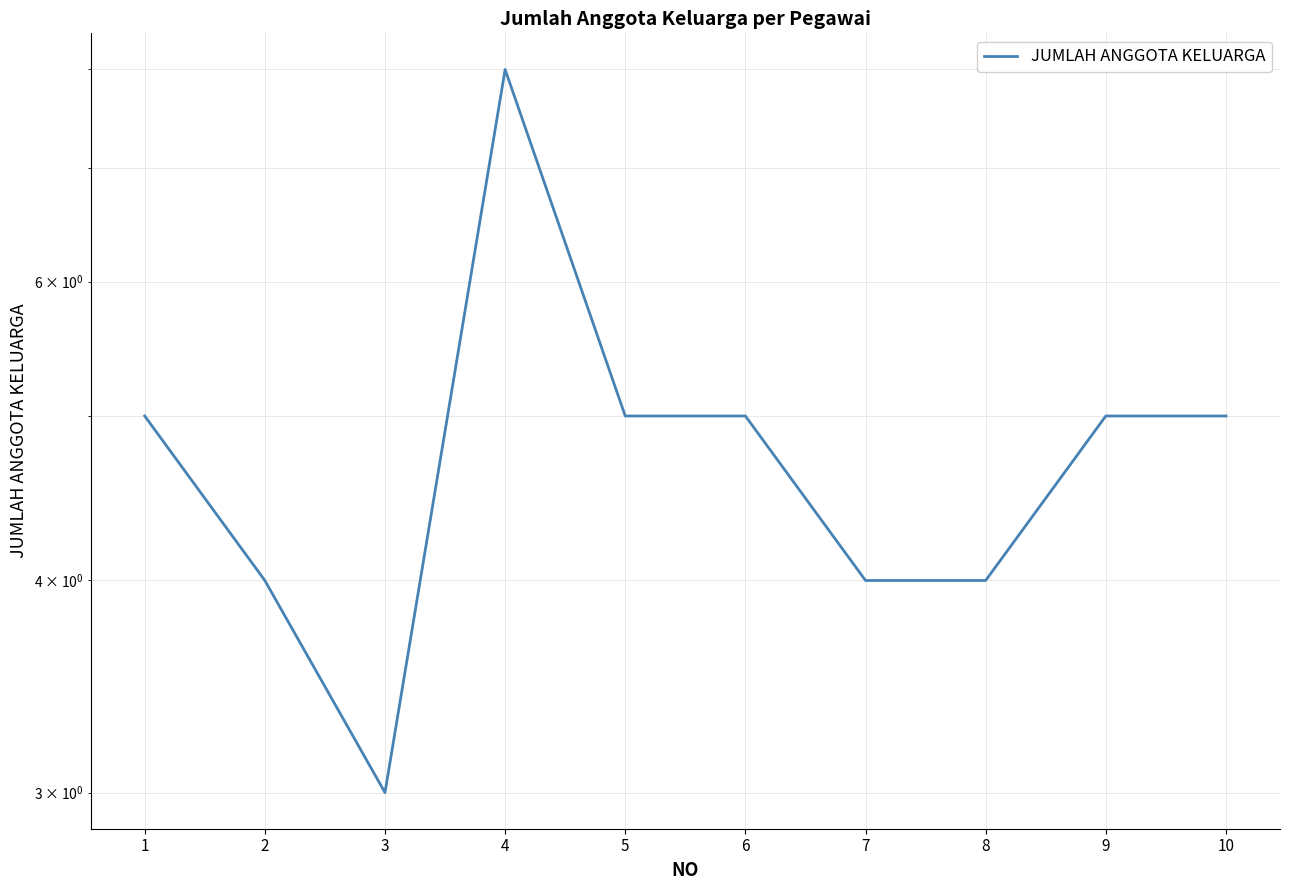

Is this an area chart (filled region under the line)?

No